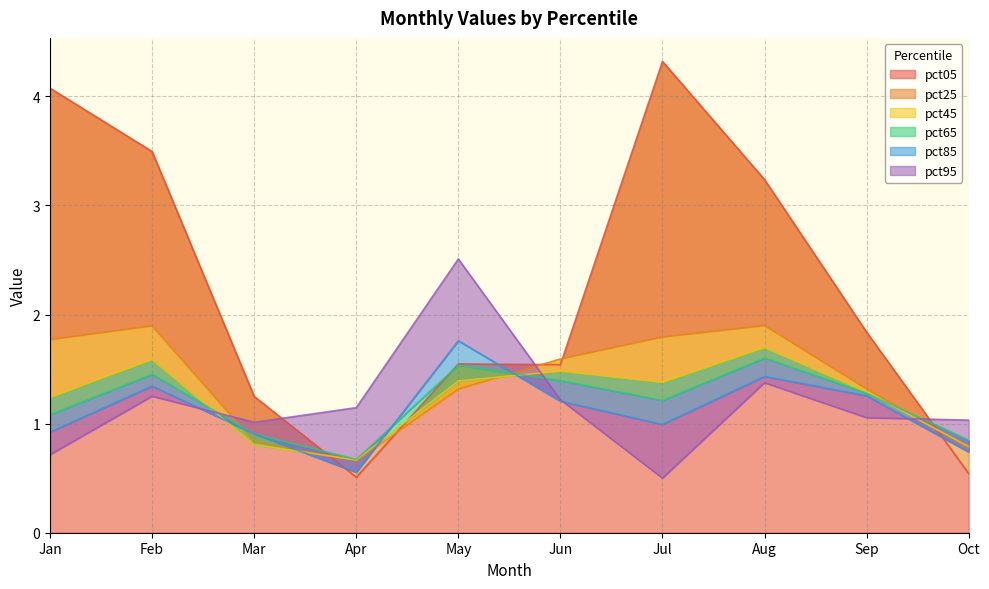

At how many categories does at least one series exceed 1?

10